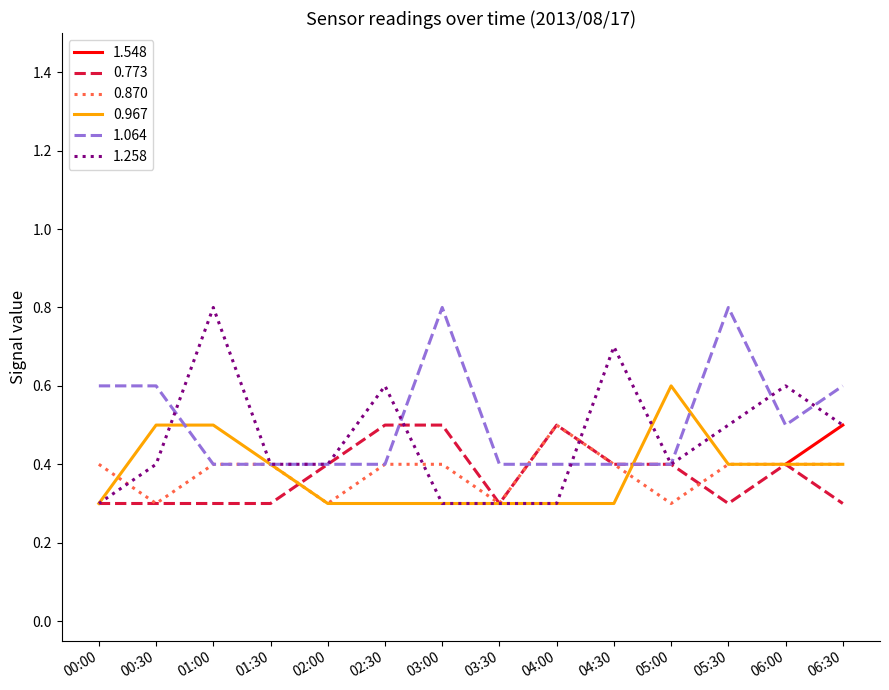

At how many categories does at least one series exceed 0?

14